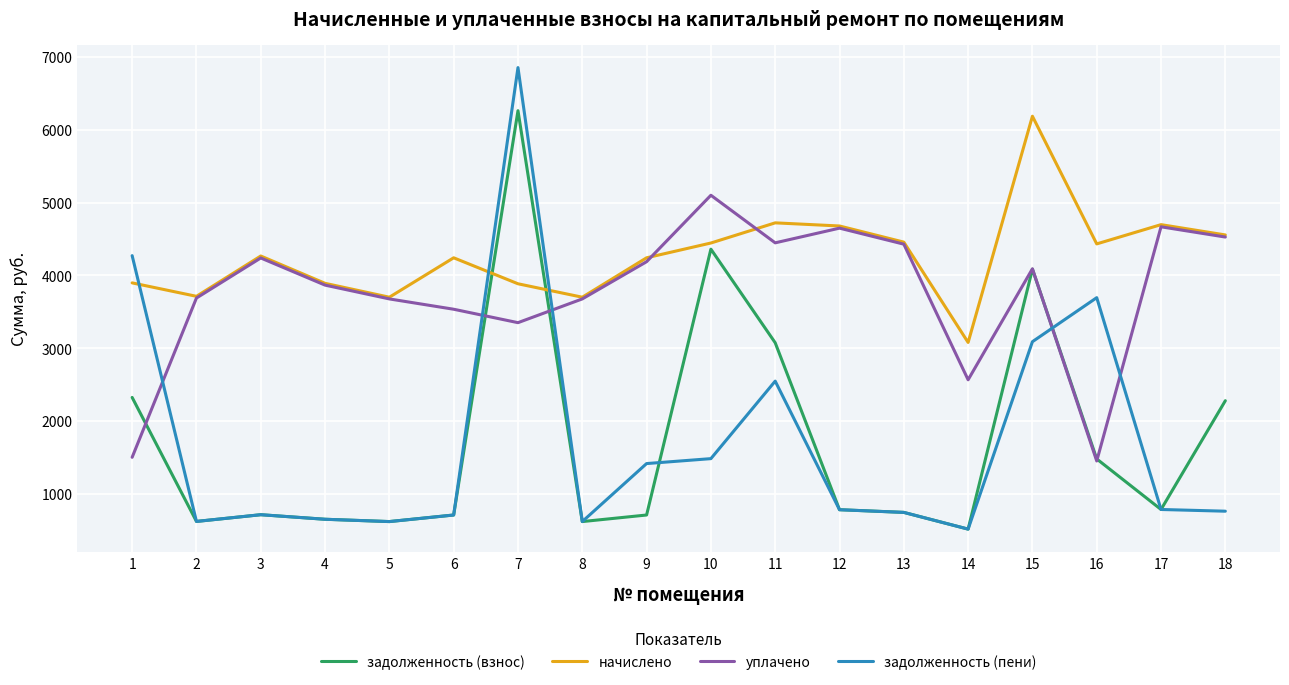

The value of задолженность (пени) at 7 is 3178.1. True or false?

False